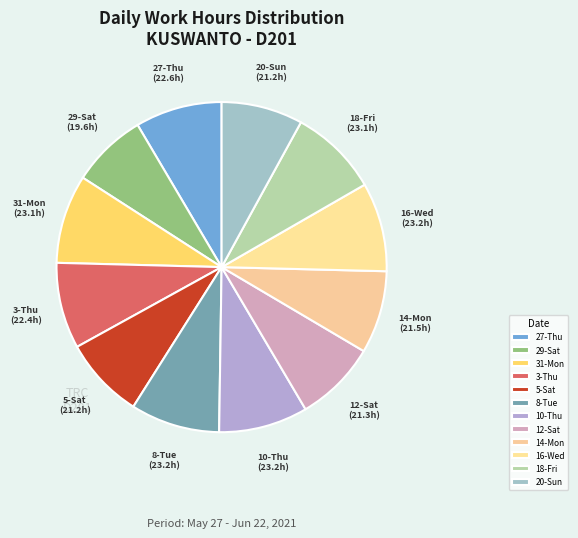

How many segments does this pie chart have?

12